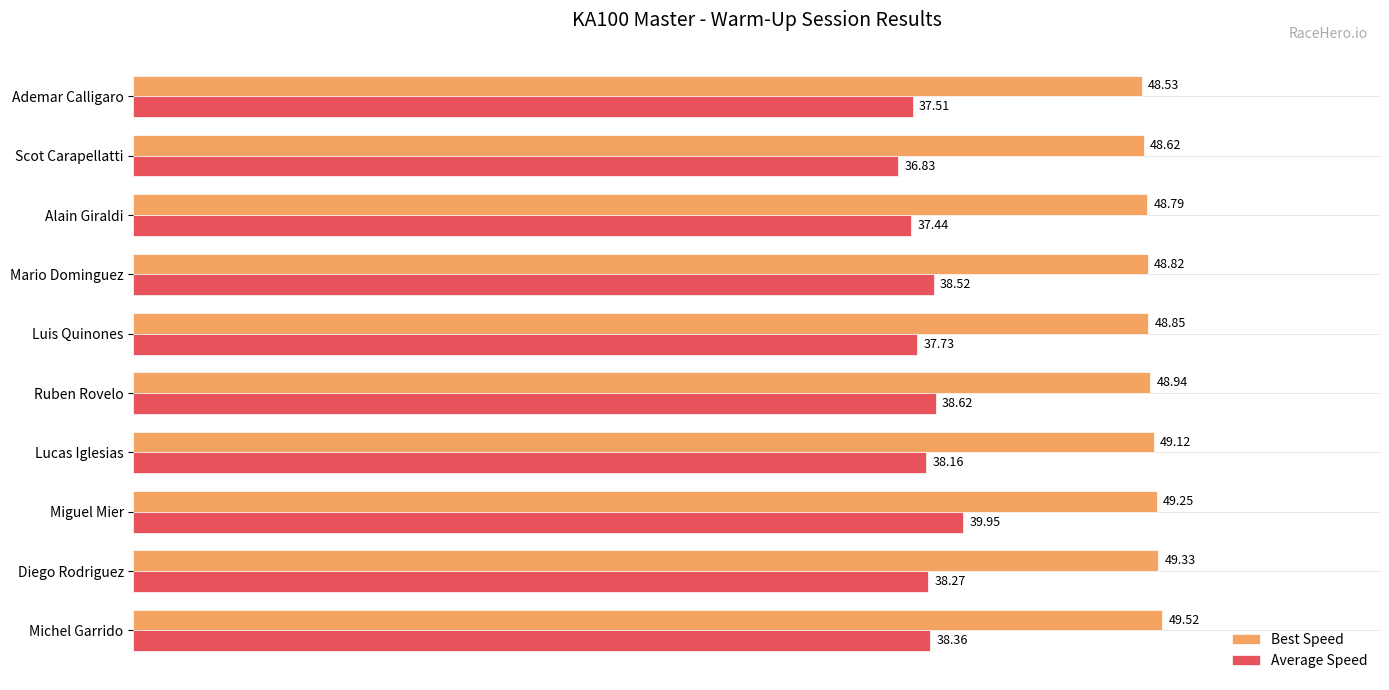

Between Michel Garrido and Diego Rodriguez, which series saw the biggest shift?

Best Speed